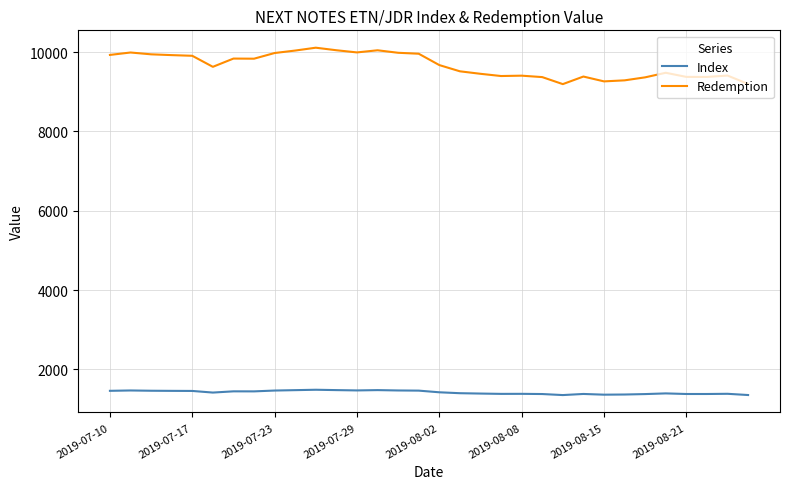

True or false: Index and Redemption cross at least once.

False